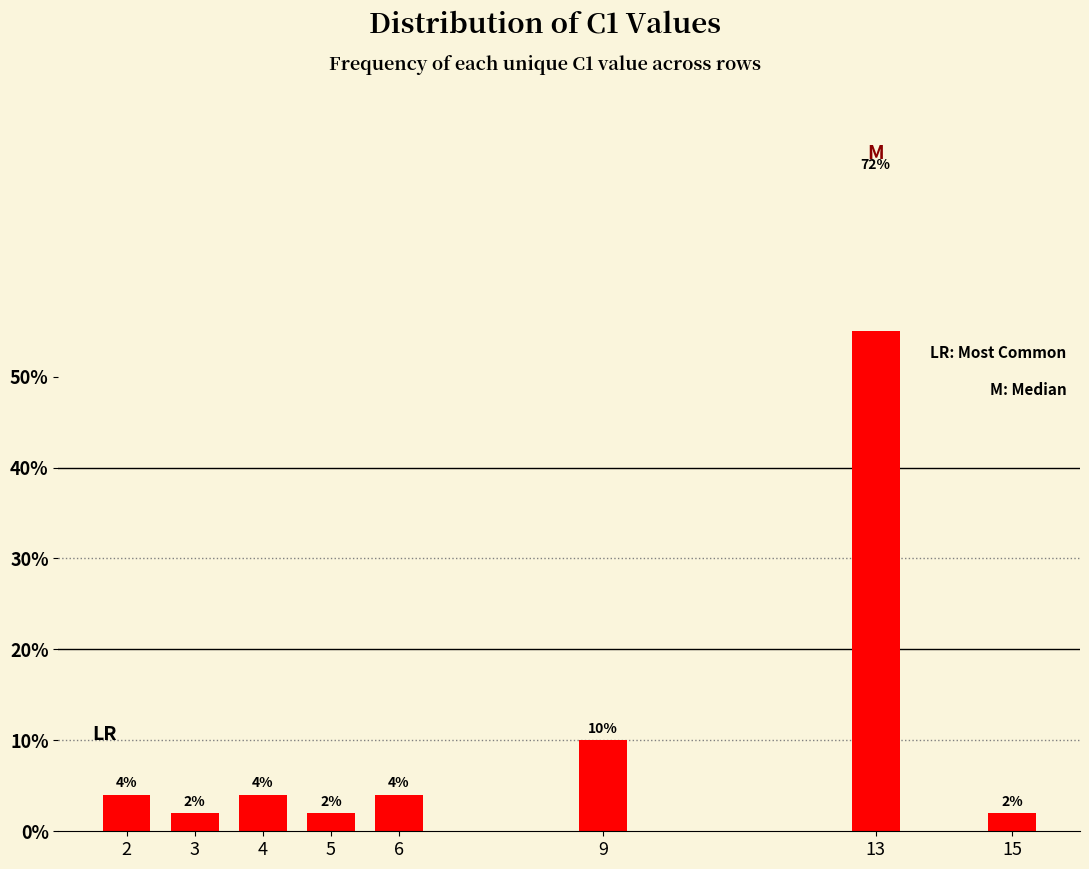

Reading right to left, list all the values displayed in this chart.

2	72	10	4	2	4	2	4